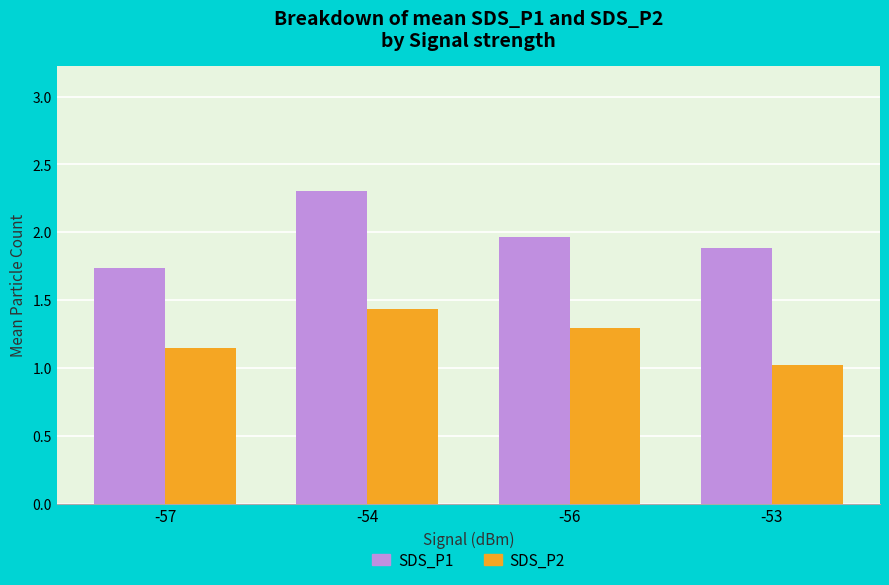

Rank the series by their average value, from highest to lowest.

SDS_P1, SDS_P2